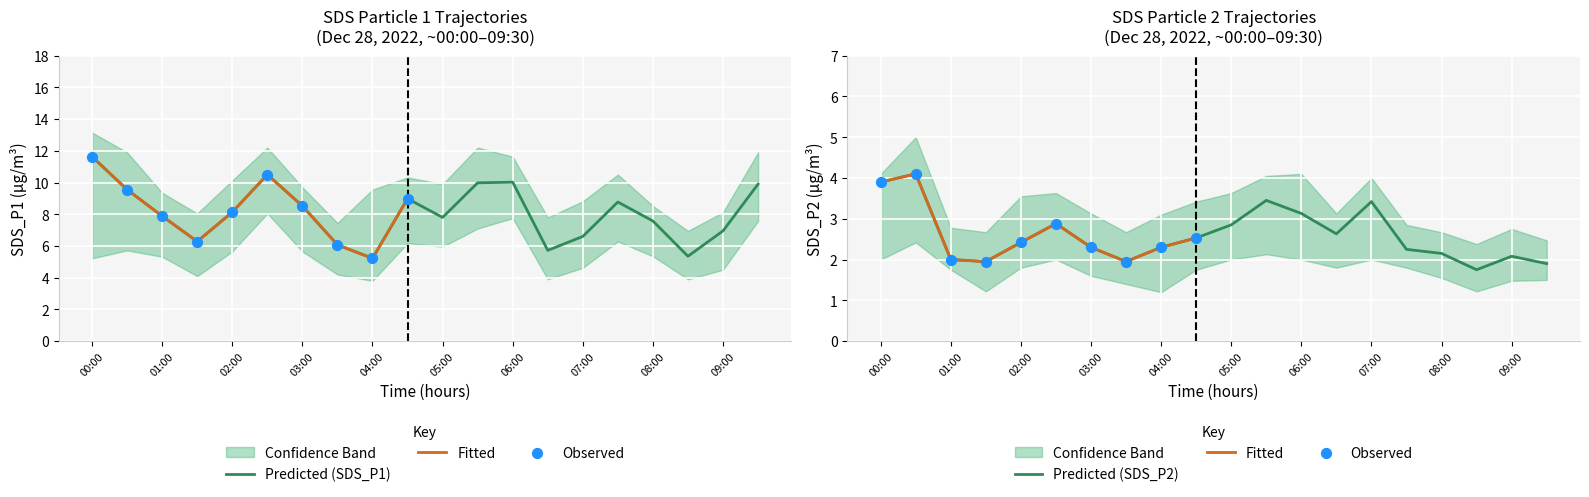

At how many categories does at least one series exceed 6?

20